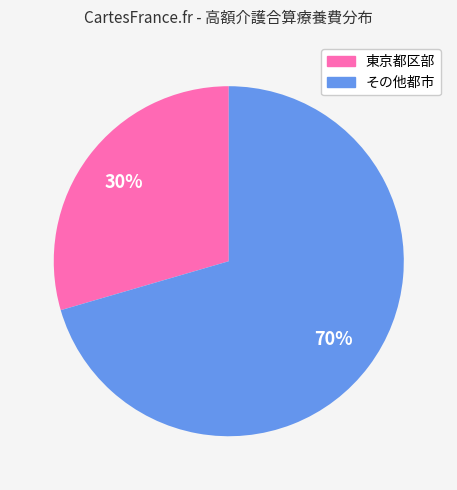

Is there any slice that represents more than half of the pie?

Yes